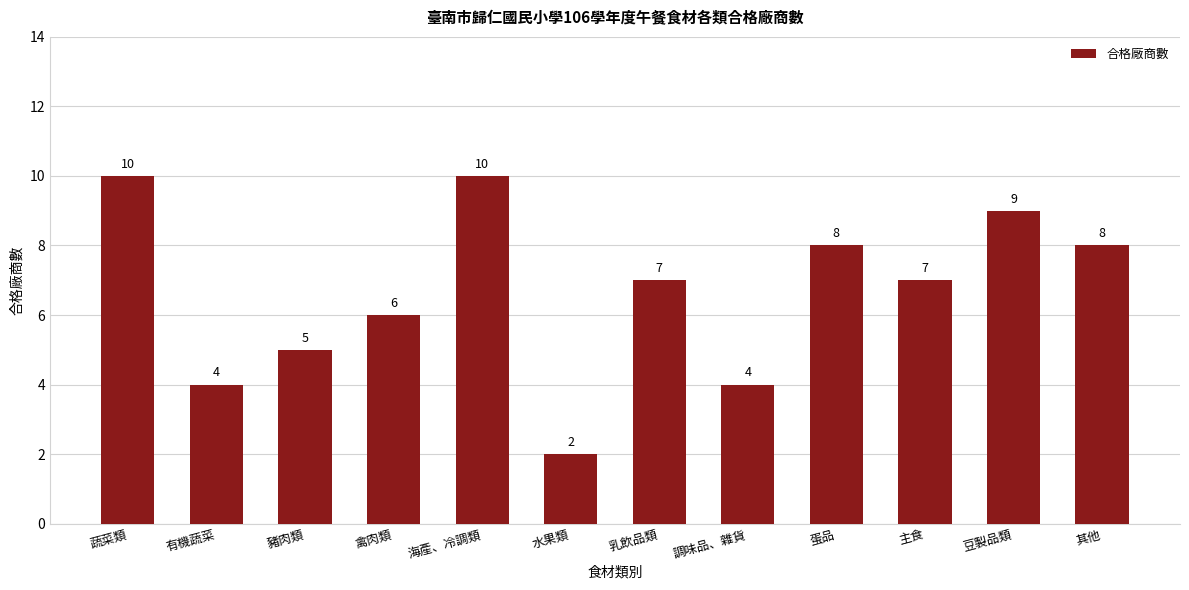

What is the average value?

7